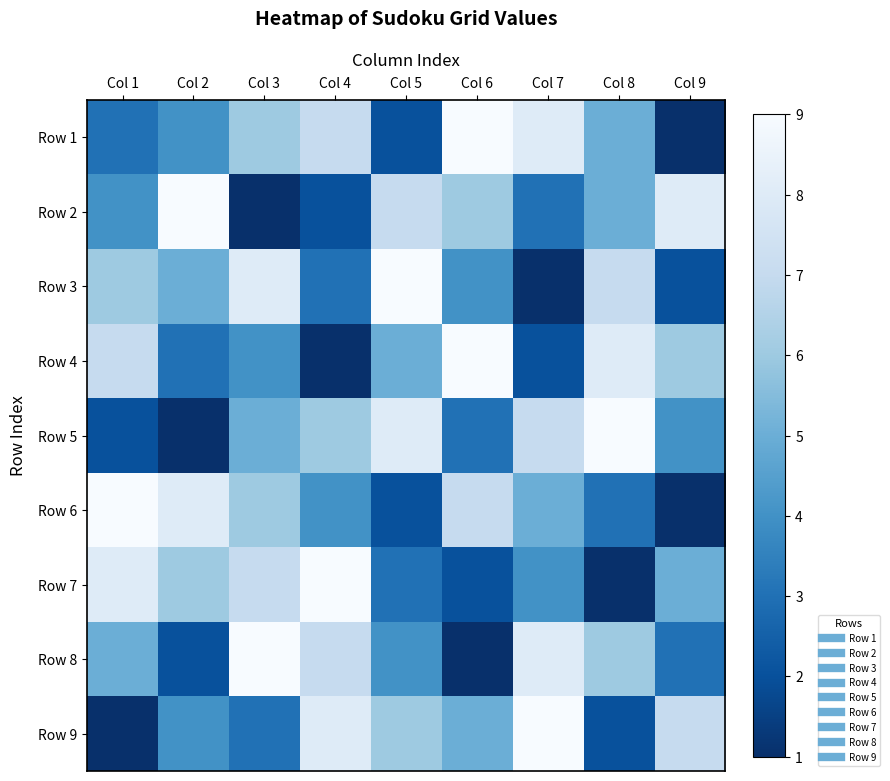

Rank the series at Col 4 from highest to lowest value.

Row 7, Row 9, Row 1, Row 8, Row 5, Row 6, Row 3, Row 2, Row 4